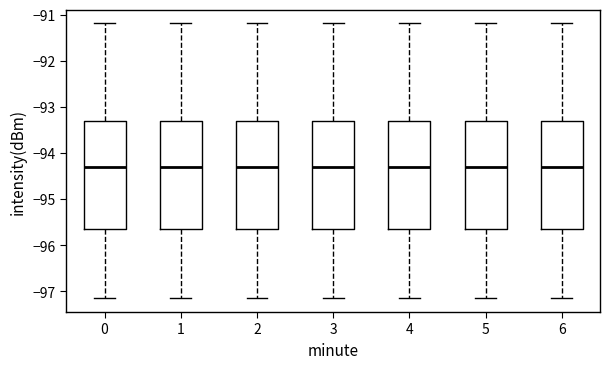

Reading left to right, transcribe this box plot: for each box, give where its median line is, the range the box spans, and where its two whiskers end, as read against the y-axis. The values are not printed on the chart, so give them approximately, as read against the axis.

0: median -94.3, box -95.6 to -93.3, whiskers -97.1 to -91.2
1: median -94.3, box -95.6 to -93.3, whiskers -97.1 to -91.2
2: median -94.3, box -95.6 to -93.3, whiskers -97.1 to -91.2
3: median -94.3, box -95.6 to -93.3, whiskers -97.1 to -91.2
4: median -94.3, box -95.6 to -93.3, whiskers -97.1 to -91.2
5: median -94.3, box -95.6 to -93.3, whiskers -97.1 to -91.2
6: median -94.3, box -95.6 to -93.3, whiskers -97.1 to -91.2